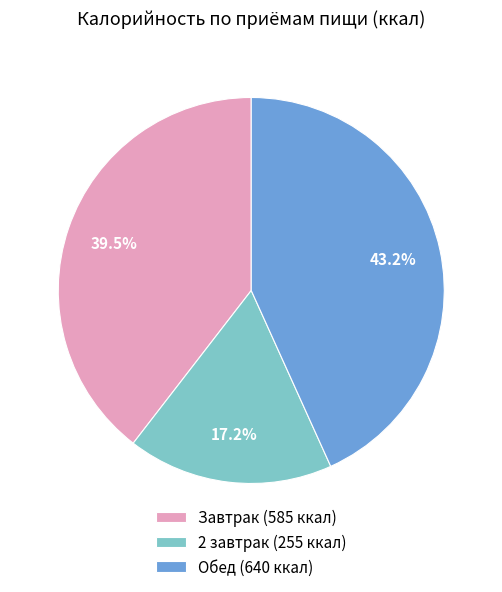

How many segments does this pie chart have?

3